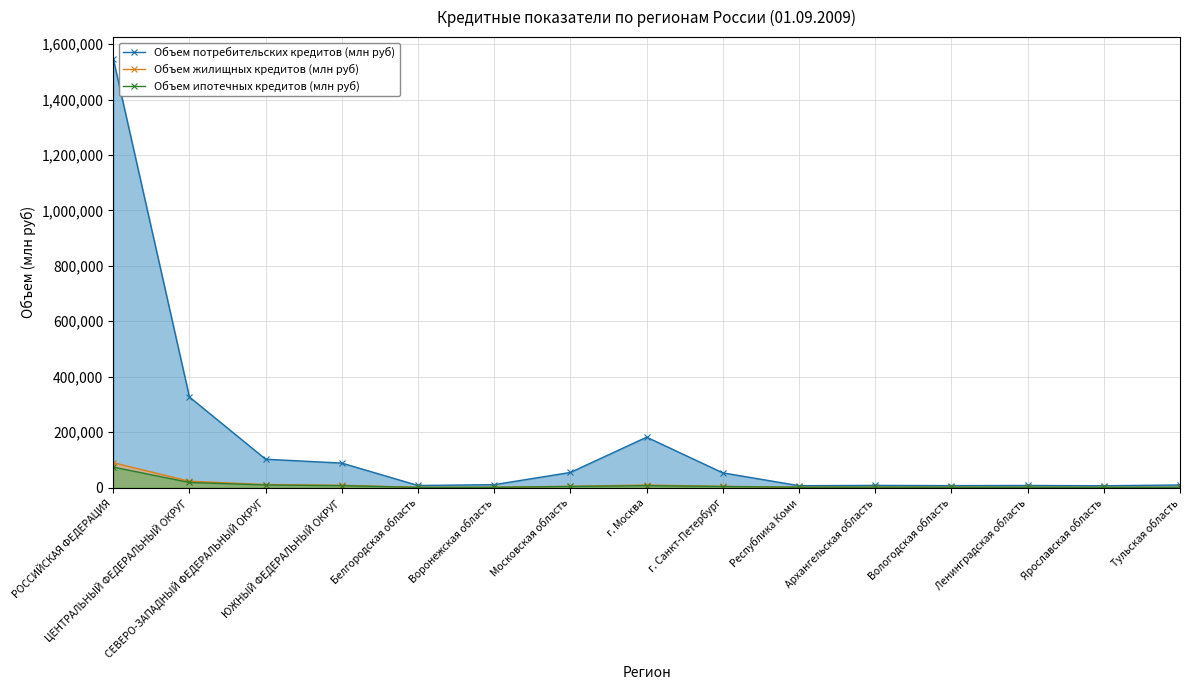

True or false: Объем потребительских кредитов (млн руб) has a value of 181691.6 at г. Москва.

True